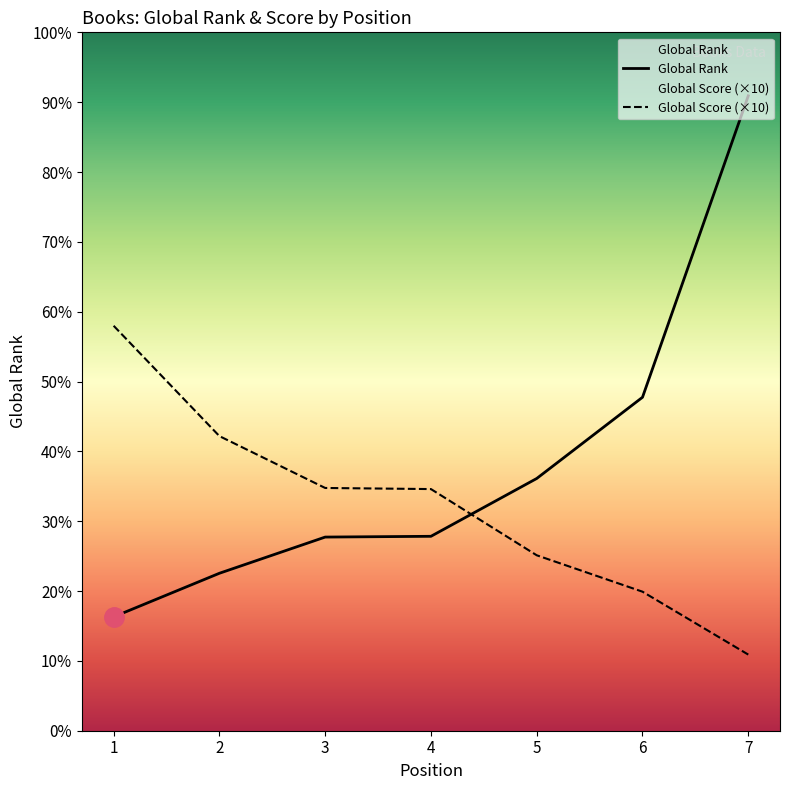

Reading left to right, extract all data points from this chart.

Global Rank: 1032	1427	1755	1762	2286	3022	5754
Global Score: 3670	2670	2200	2190	1590	1260	690